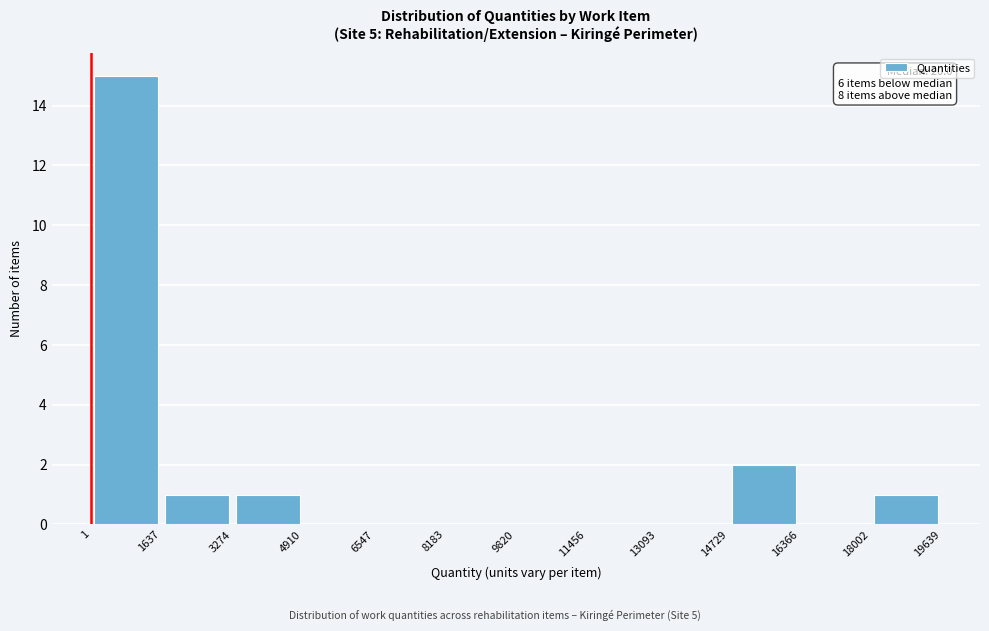

Over which range of the x-axis is the bar tallest?

1 to 1637